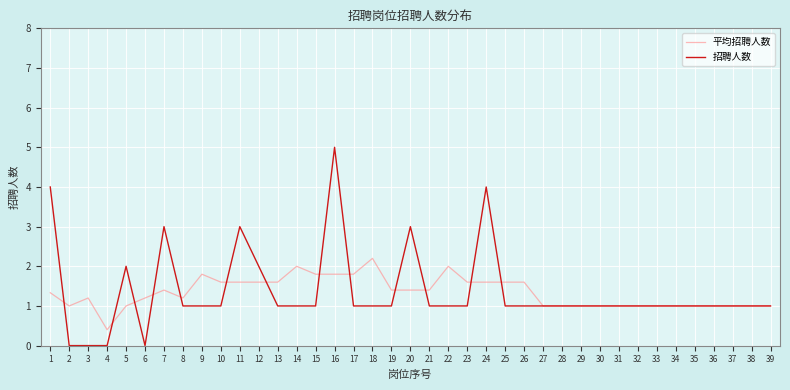

How many lines are shown in the chart?

2